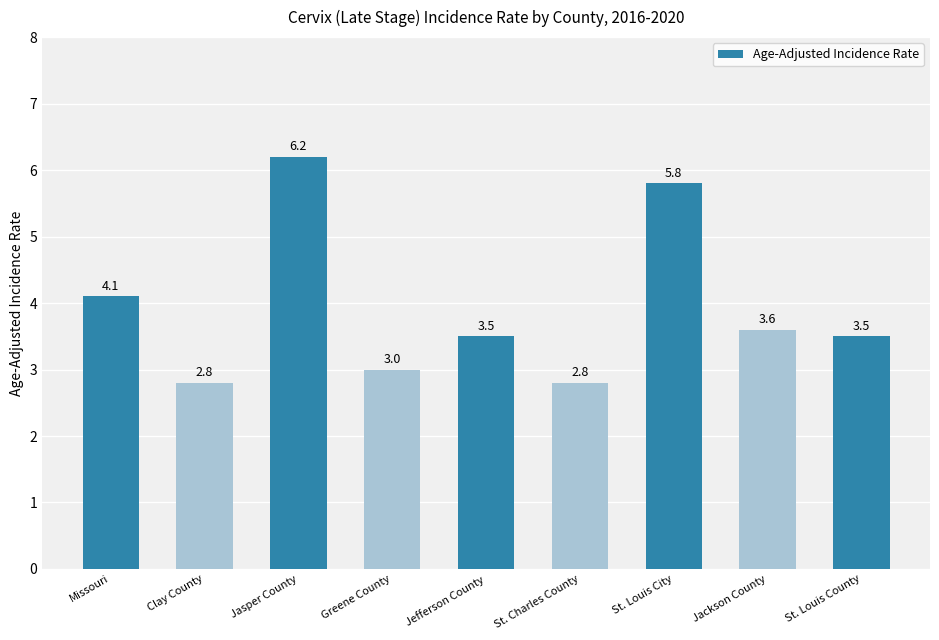

What is the sum of the values at St. Louis City and St. Louis County?

9.3